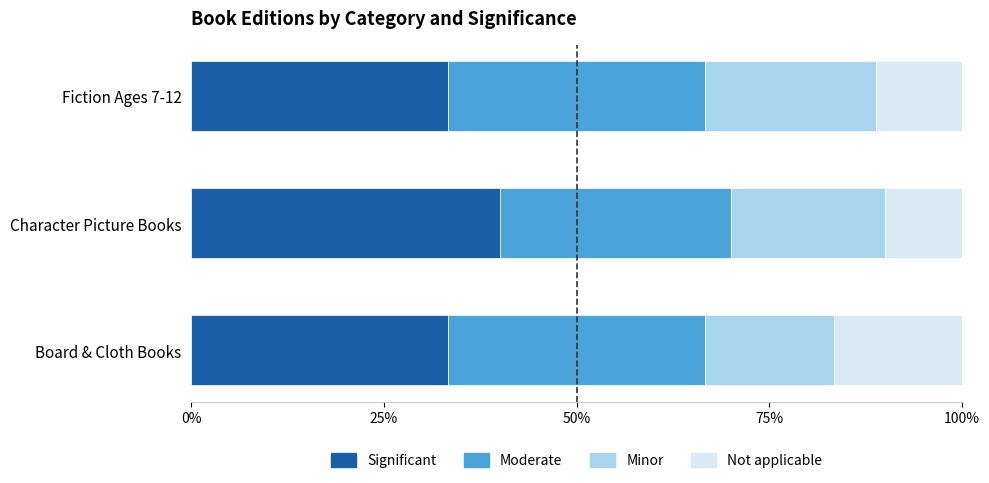

How many distinct data groups are displayed?

4